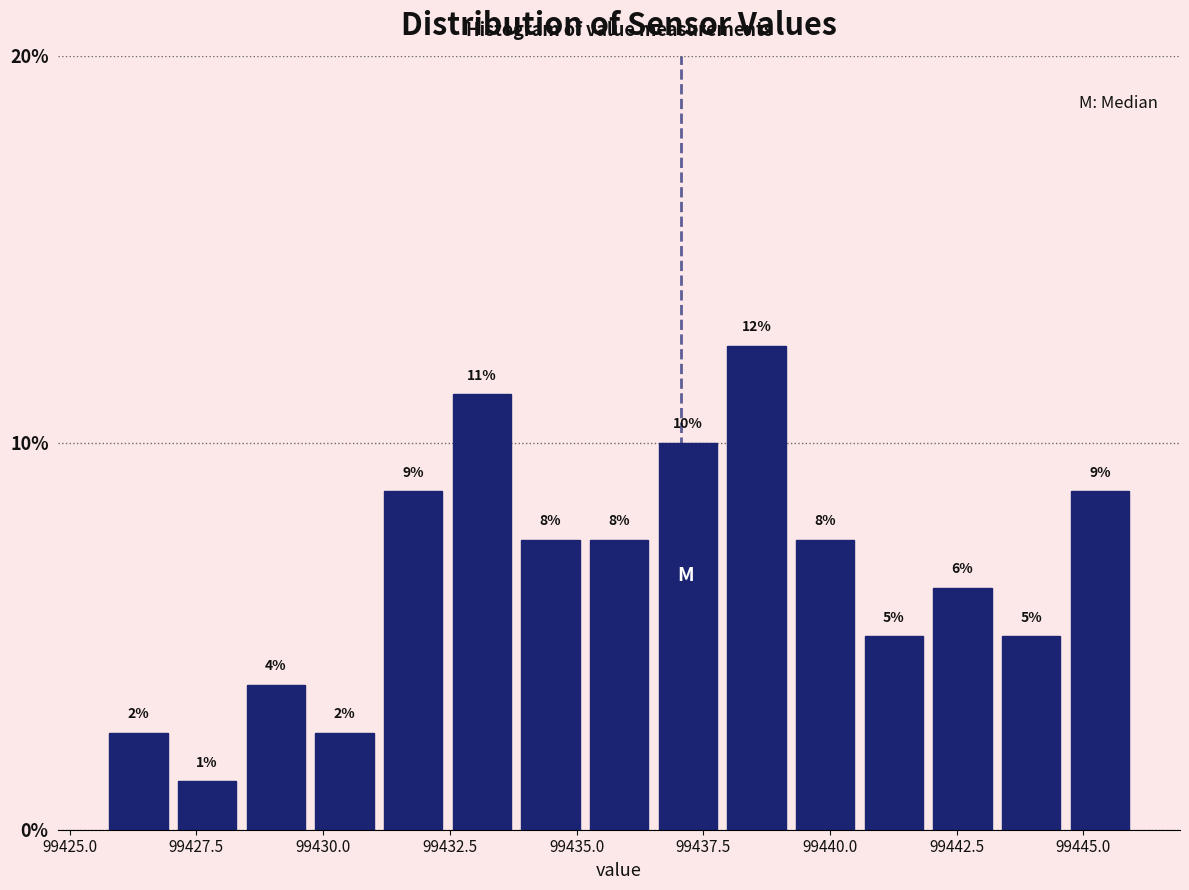

Around what value on the x-axis is the tallest bar? Give the approximate position of its centre, as read against the axis.

99438.5